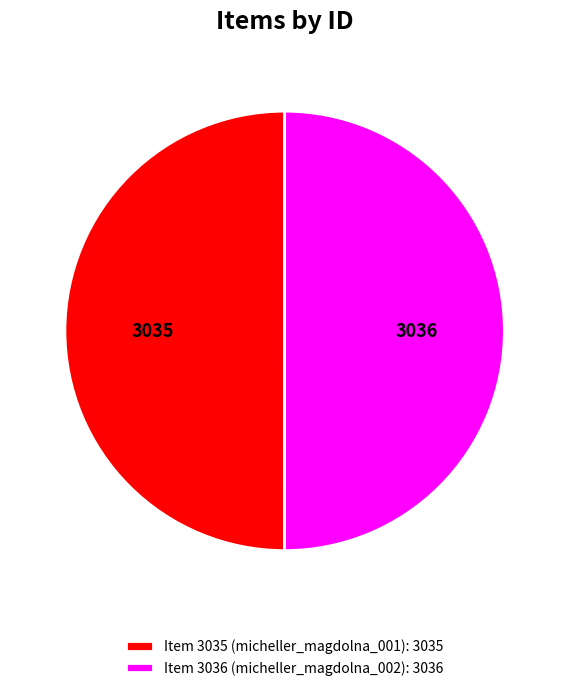

Combined, do Item 3036 (micheller_magdolna_002): 3036 and Item 3035 (micheller_magdolna_001): 3035 account for over 50%?

Yes